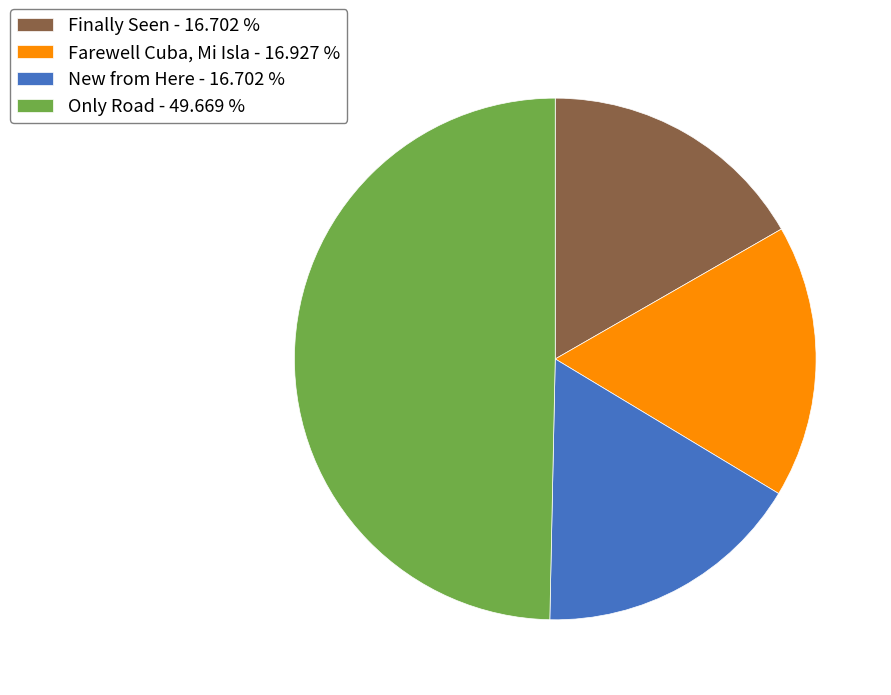

What is the ratio of the value at New from Here - 16.702 % to the value at Farewell Cuba, Mi Isla - 16.927 %?

1.0